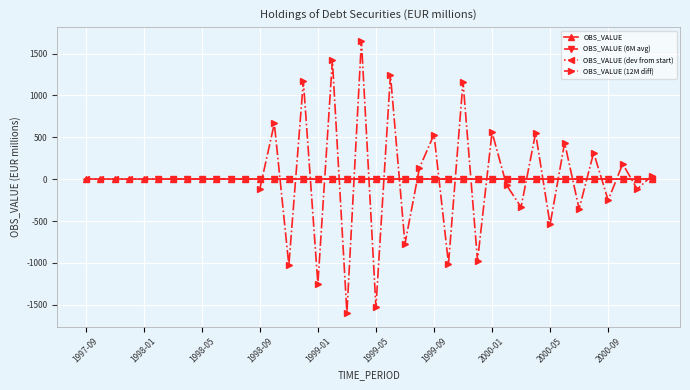

True or false: OBS_VALUE (dev from start) has more than 0 interior local peaks.

True